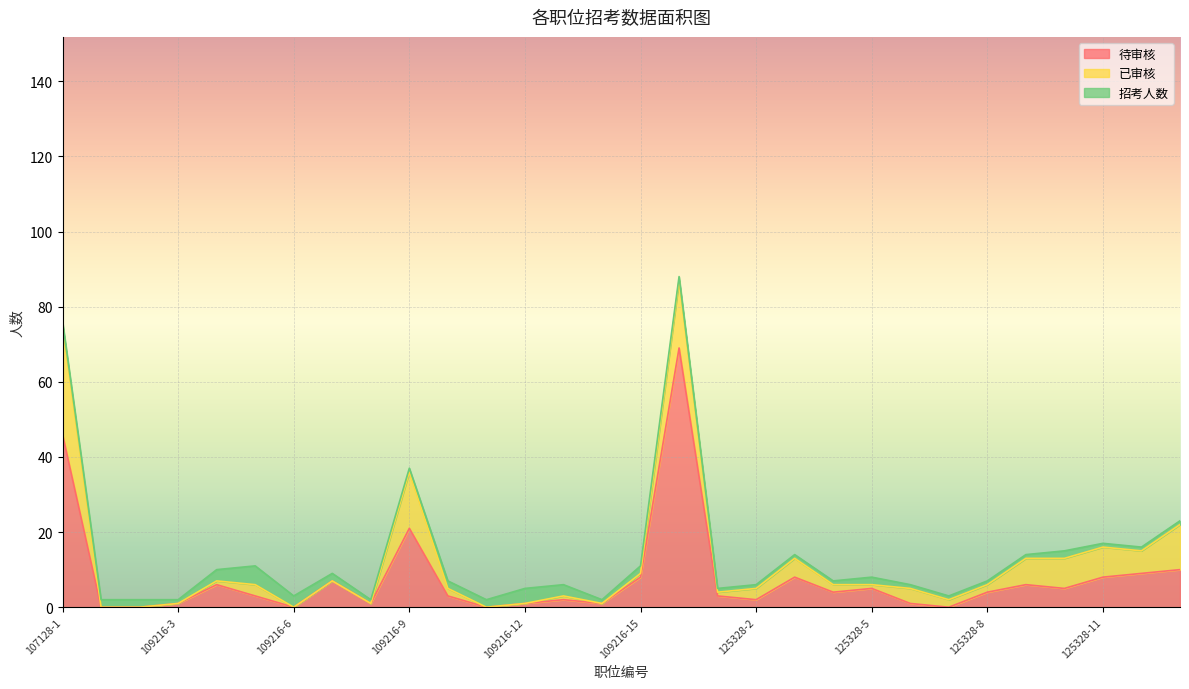

What position from the left is 125328-2?

19